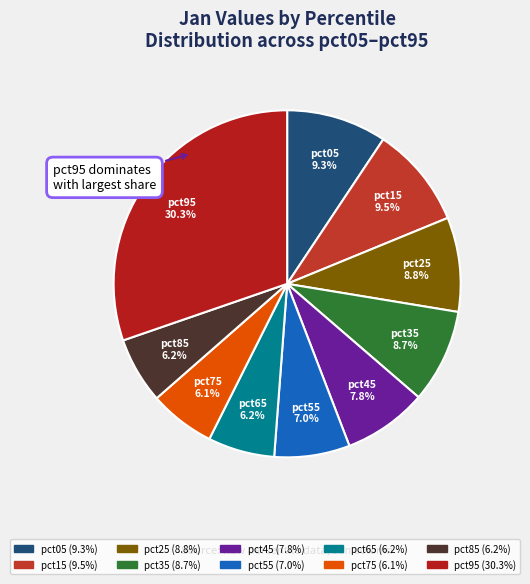

Between pct65 and pct55, which is larger?

pct55